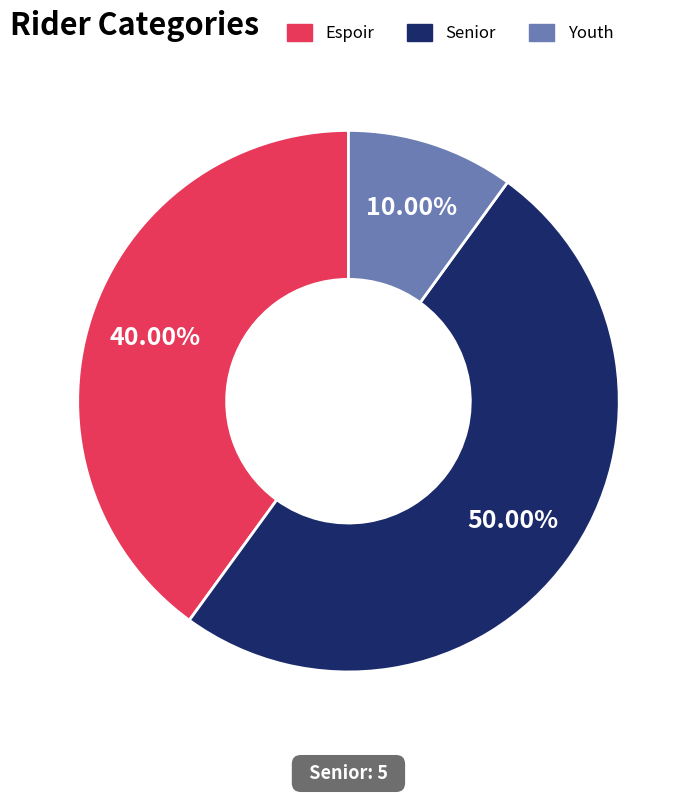

Which slice is the smallest?

Youth